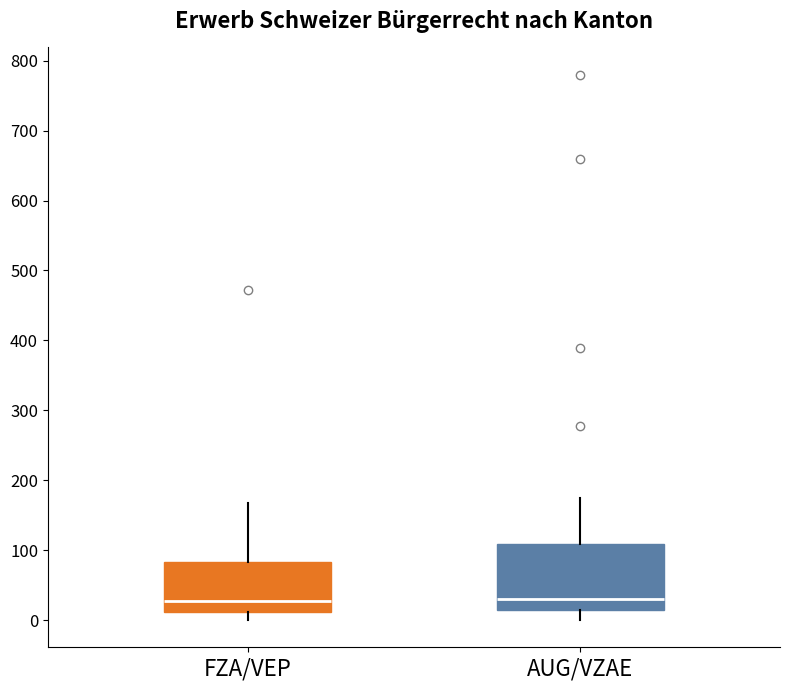

Reading left to right, read every box against the y-axis: the position of its median line, the range the box covers, and the ends of its whiskers. The values are not printed on the chart, so give them approximately, as read against the axis.

FZA/VEP: median 30, box 10 to 80, whiskers 0 to 170
AUG/VZAE: median 30, box 10 to 110, whiskers 0 to 170